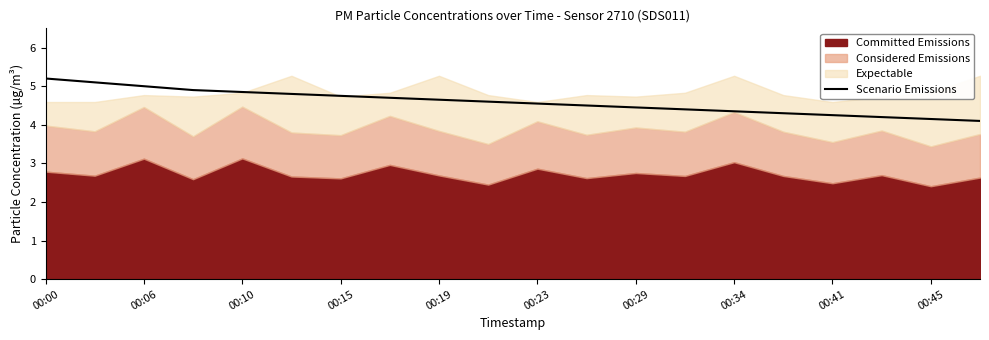

The Scenario Emissions series shows 6.4 at 00:19. True or false?

False